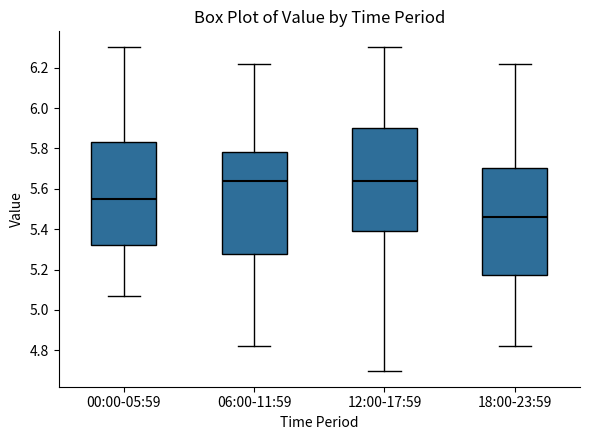

Reading left to right, read every box against the y-axis: the position of its median line, the range the box covers, and the ends of its whiskers. The values are not printed on the chart, so give them approximately, as read against the axis.

00:00-05:59: median 5.56, box 5.32 to 5.84, whiskers 5.08 to 6.30
06:00-11:59: median 5.64, box 5.28 to 5.78, whiskers 4.82 to 6.22
12:00-17:59: median 5.64, box 5.40 to 5.90, whiskers 4.70 to 6.30
18:00-23:59: median 5.46, box 5.18 to 5.70, whiskers 4.82 to 6.22